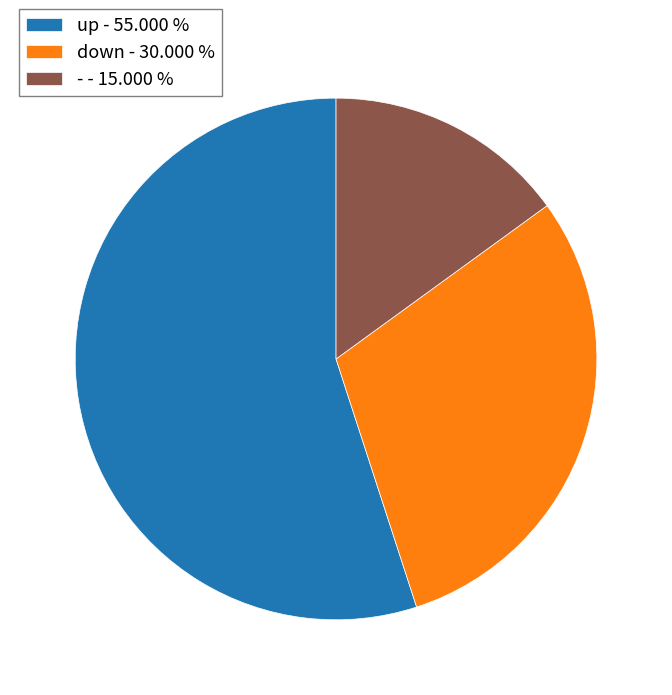

Do - - 15.000 % and down - 30.000 % together represent more than half of the pie?

No